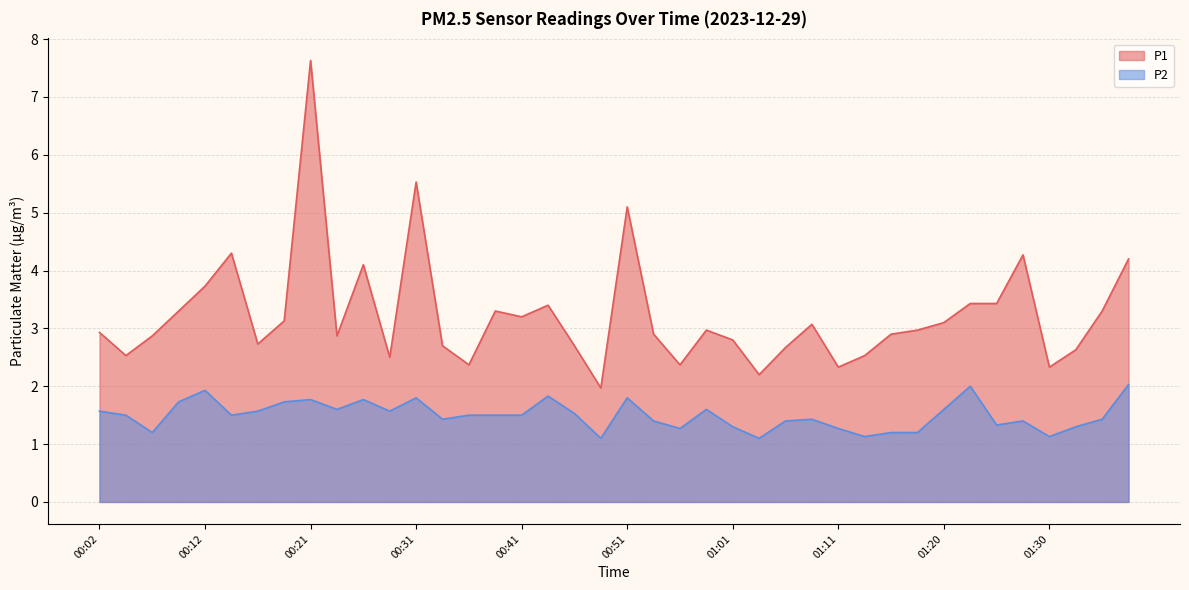

True or false: P1 and P2 cross at least once.

False